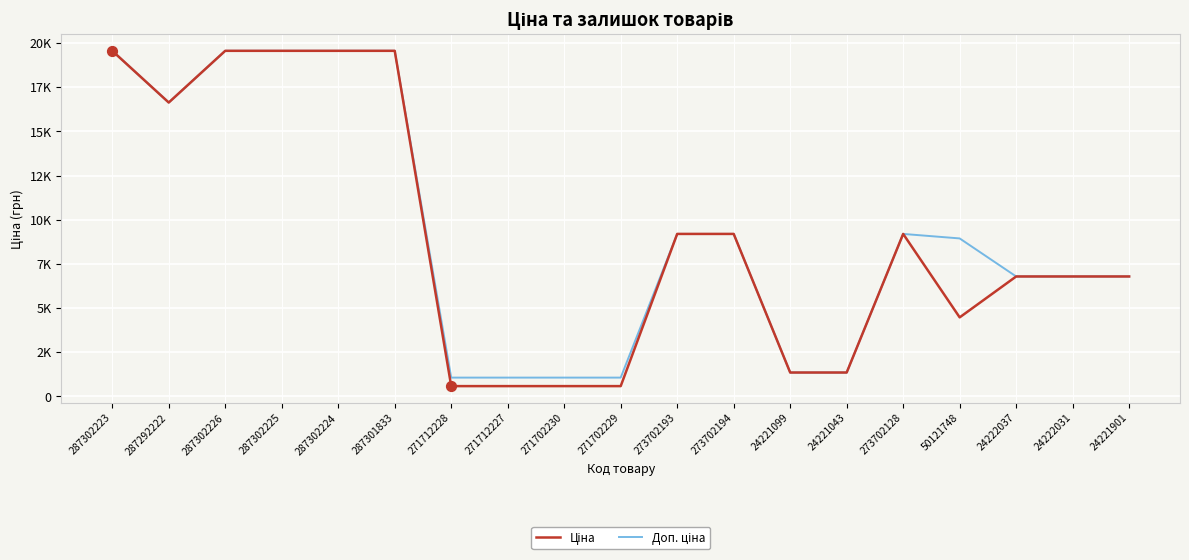

Does the chart have visible grid lines?

Yes